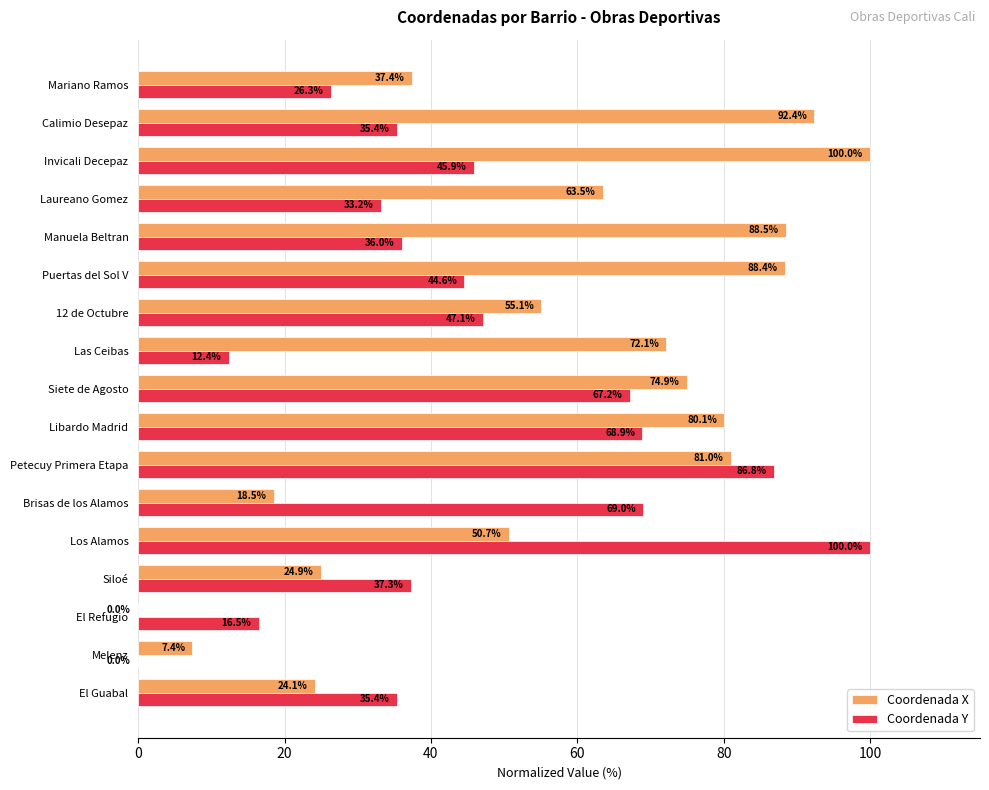

The Coordenada X series shows 0.0 at El Refugio. True or false?

True